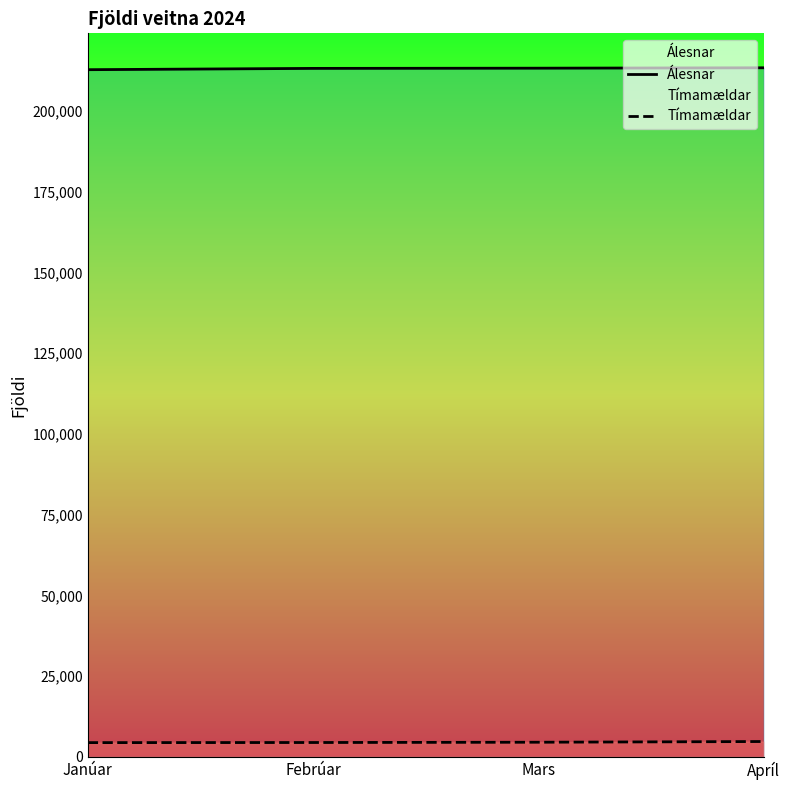

True or false: Álesnar has more than 0 interior local peaks.

False